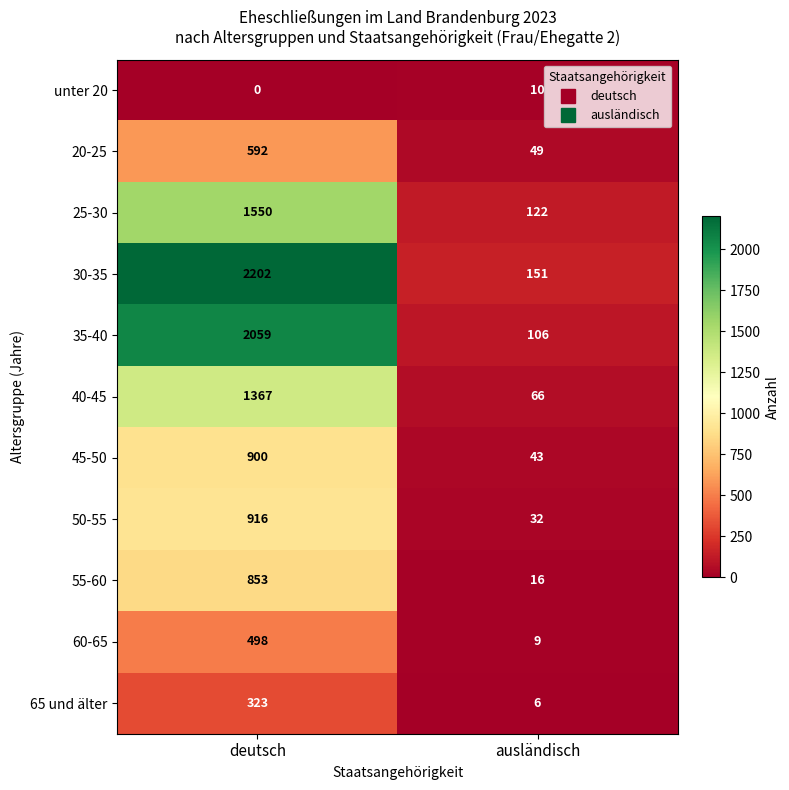

Is it true that 55-60 equals 260 at deutsch?

False